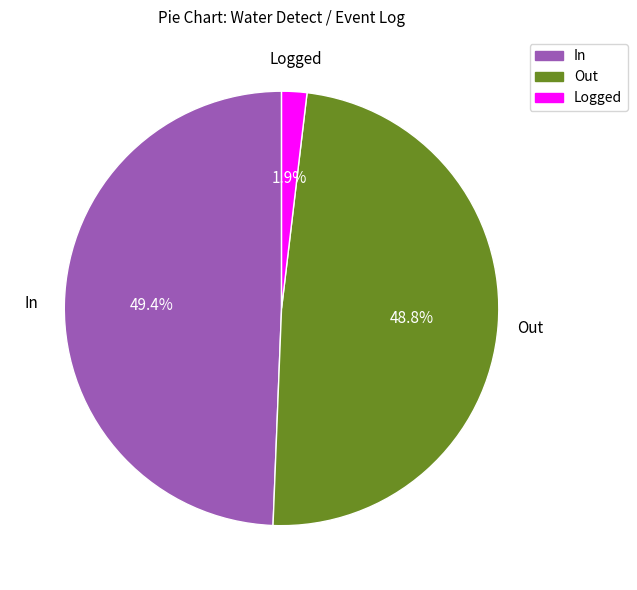

Approximately how many times larger is the value at In compared to Out?

1.0